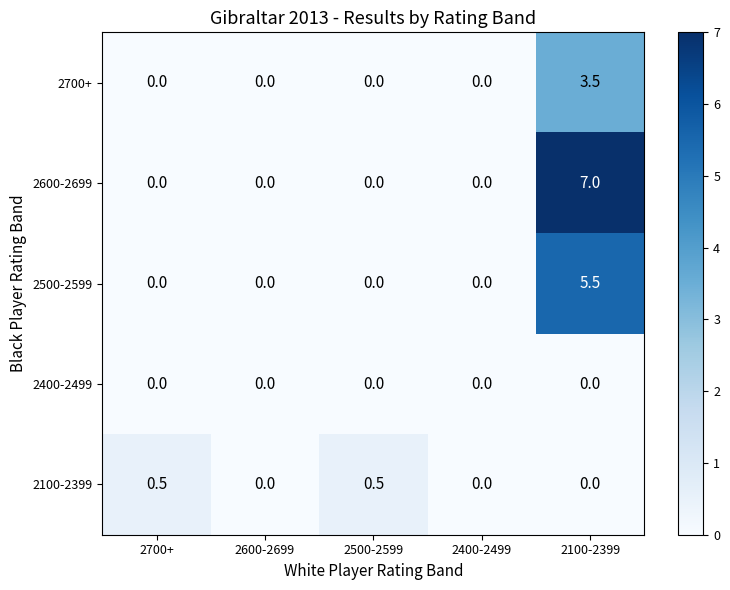

Which series has the largest range (max minus min)?

2600-2699